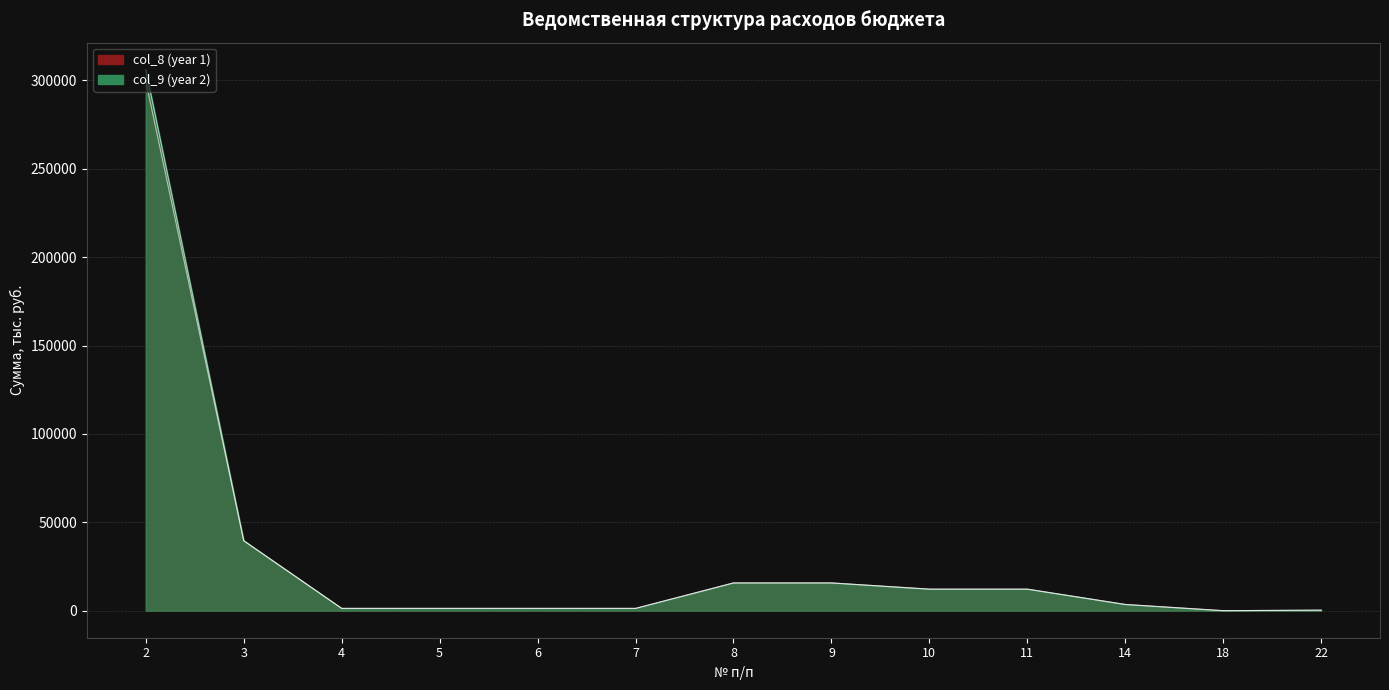

At 14, list the series in order from largest to smallest.

col_8 (year 1), col_9 (year 2)